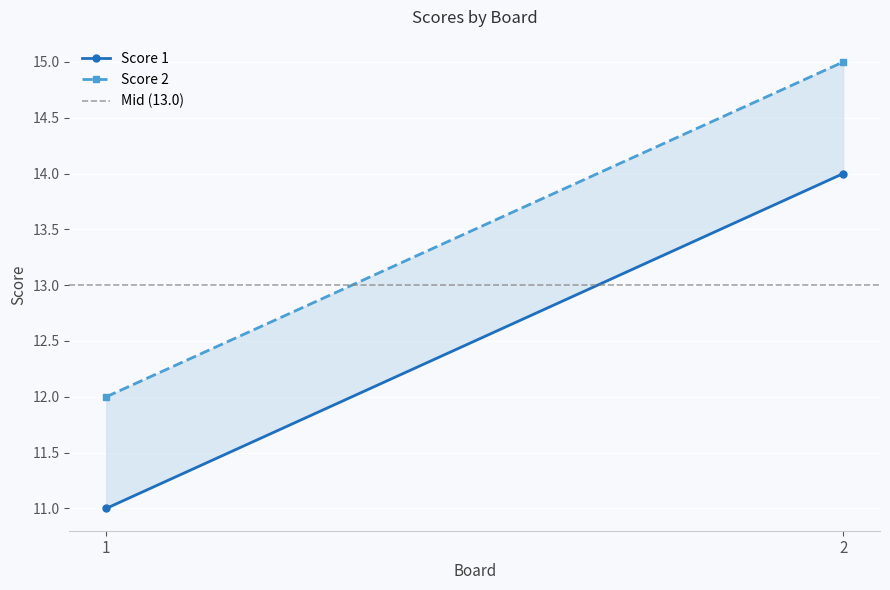

At how many categories does at least one series exceed 14?

1